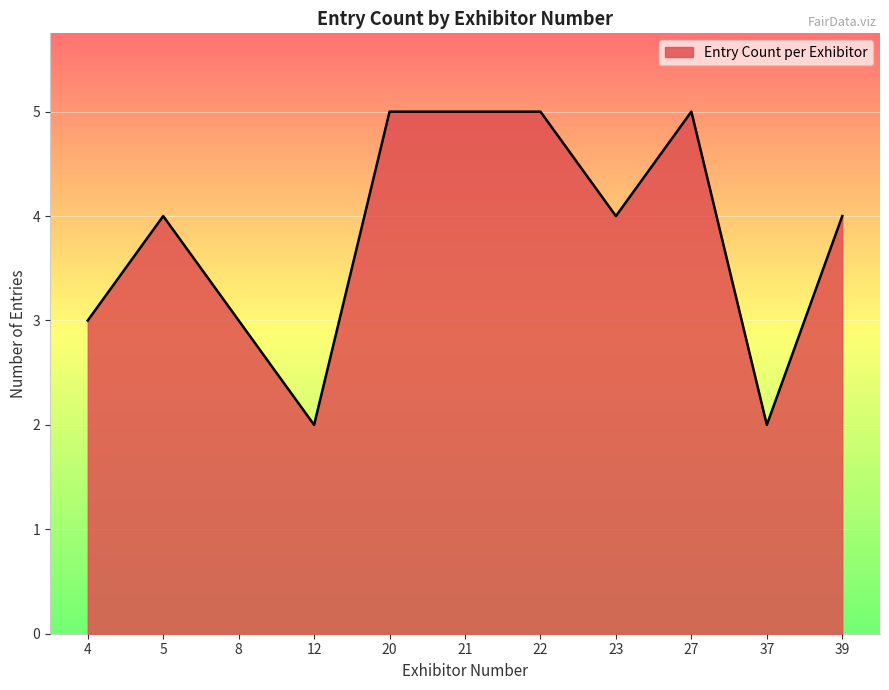

Which has a higher value, 27 or 39?

27